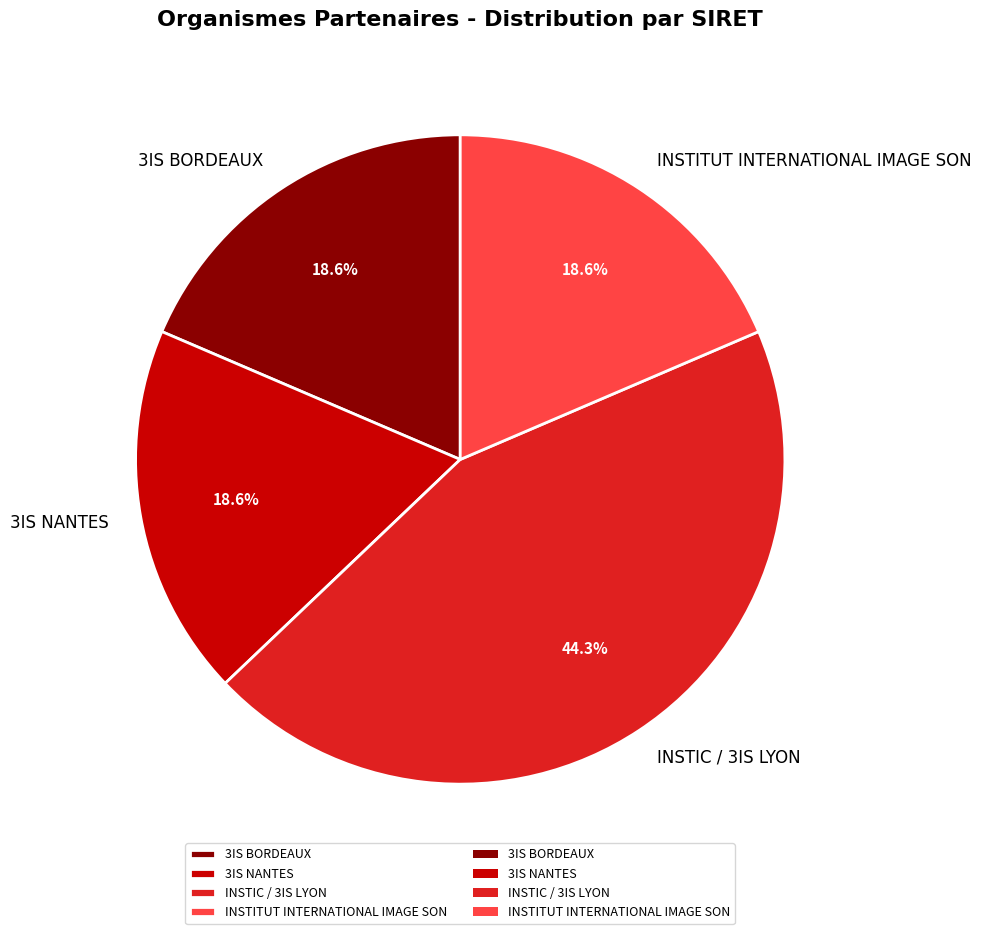

To the nearest percent, what is the average slice percentage?

25%